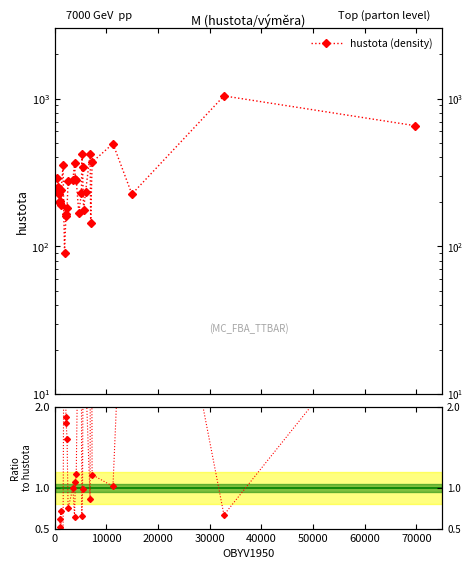

What is the value of the 20th point from the left?

229.6